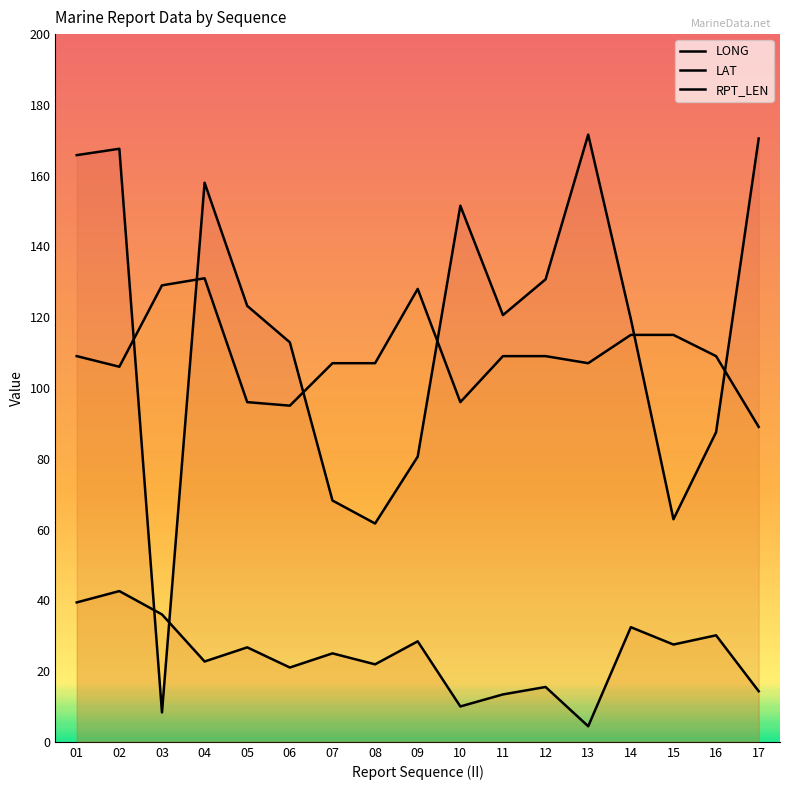

Is this an area chart (filled region under the line)?

No